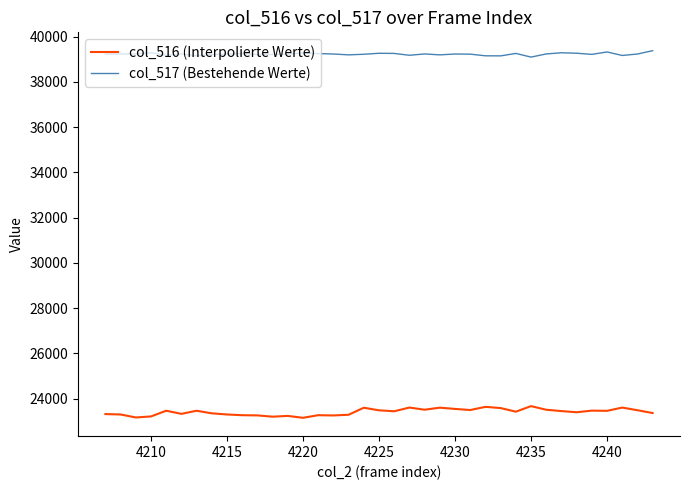

Which series has the largest total across all categories?

col_517 (Bestehende Werte)